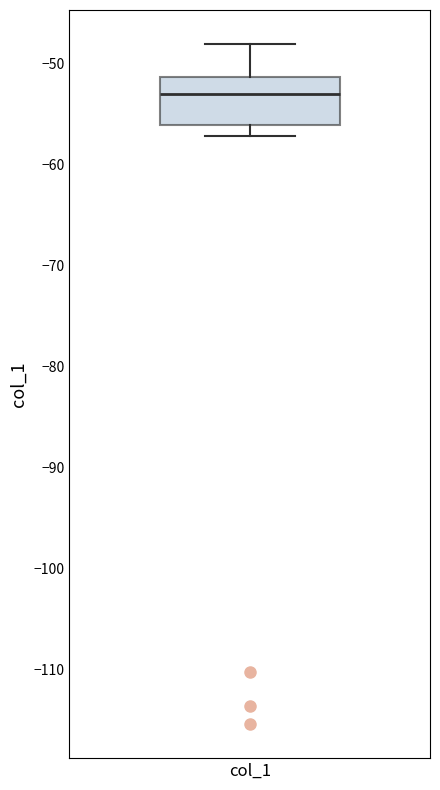

Where does the median line of the box for col_1 sit on the y-axis? The values are not printed on the chart, so give them approximately, as read against the axis.

-53